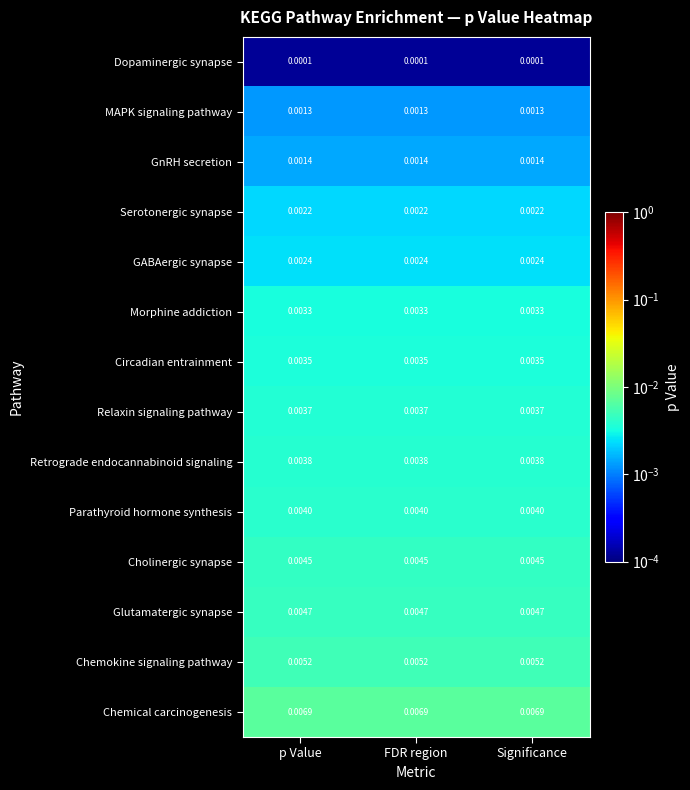

Which series has the largest total across all categories?

Chemical carcinogenesis